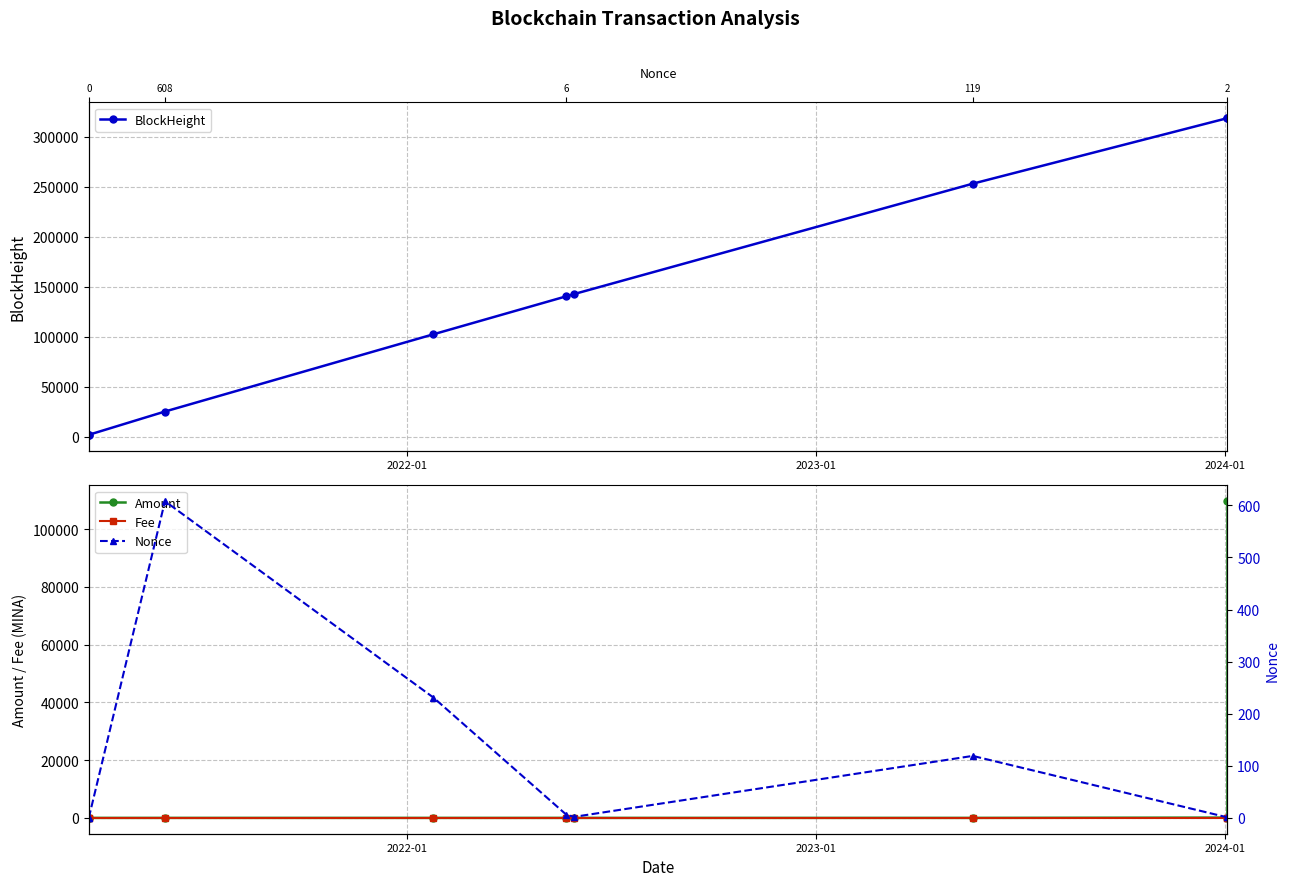

How many data points in Amount are above 0?

8